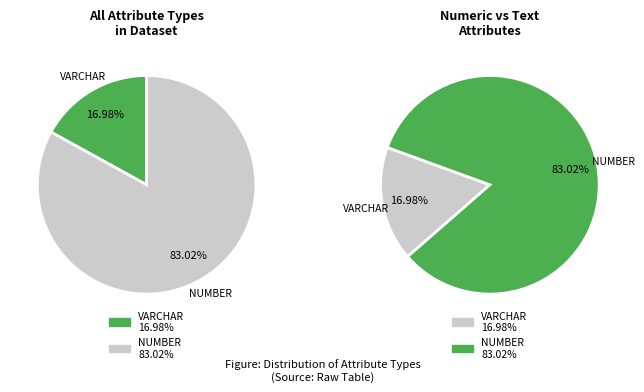

What is the majority slice?

NUMBER